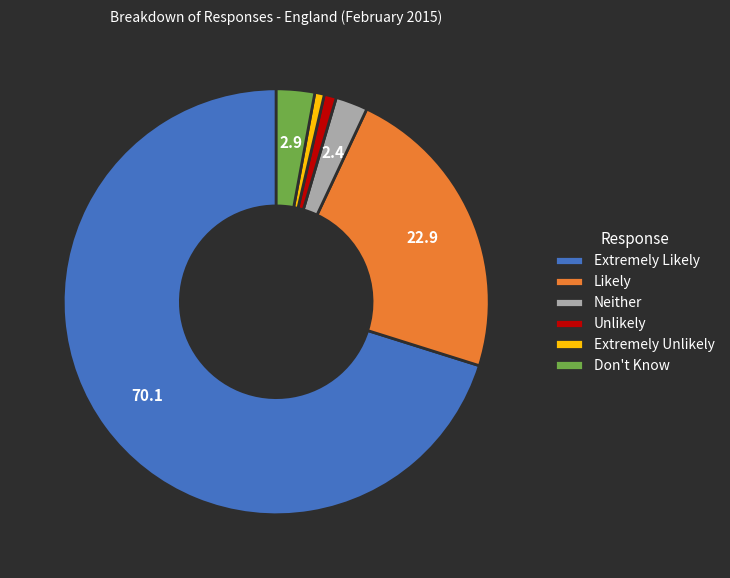

What is the largest slice in the pie chart?

Extremely Likely